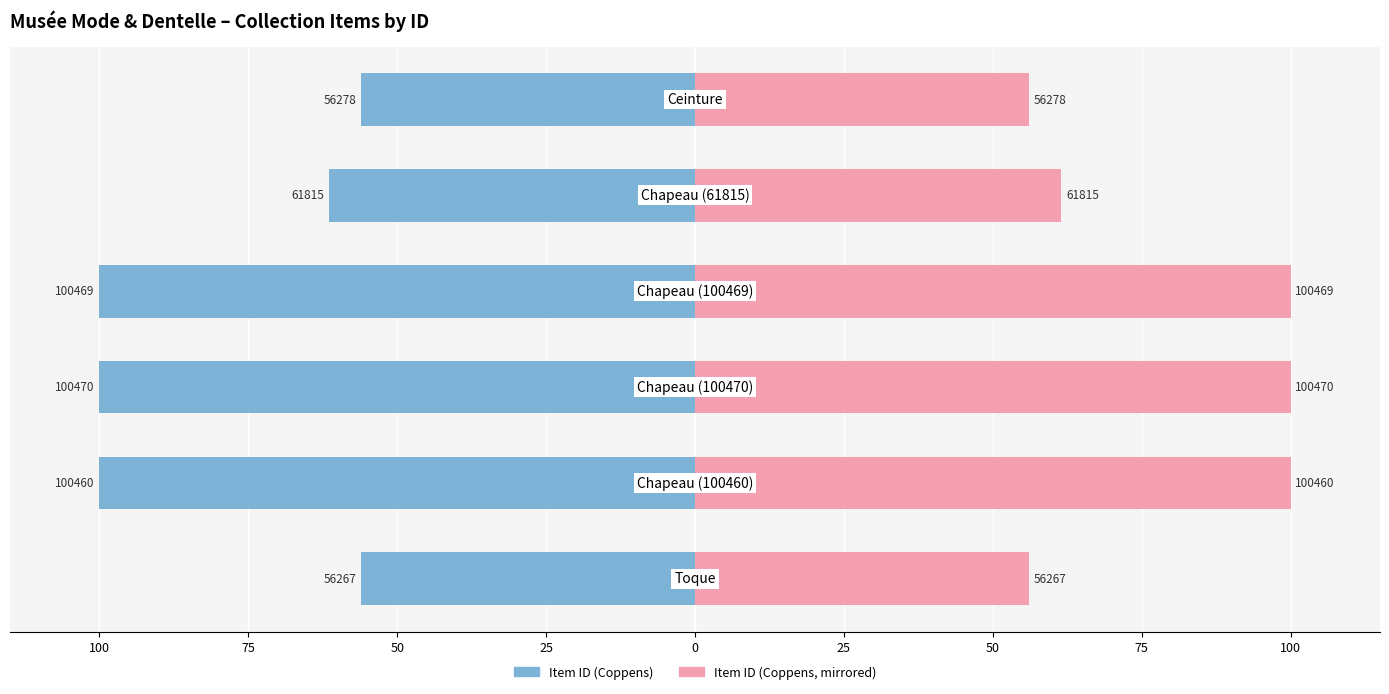

How many bars are there in each group?

2